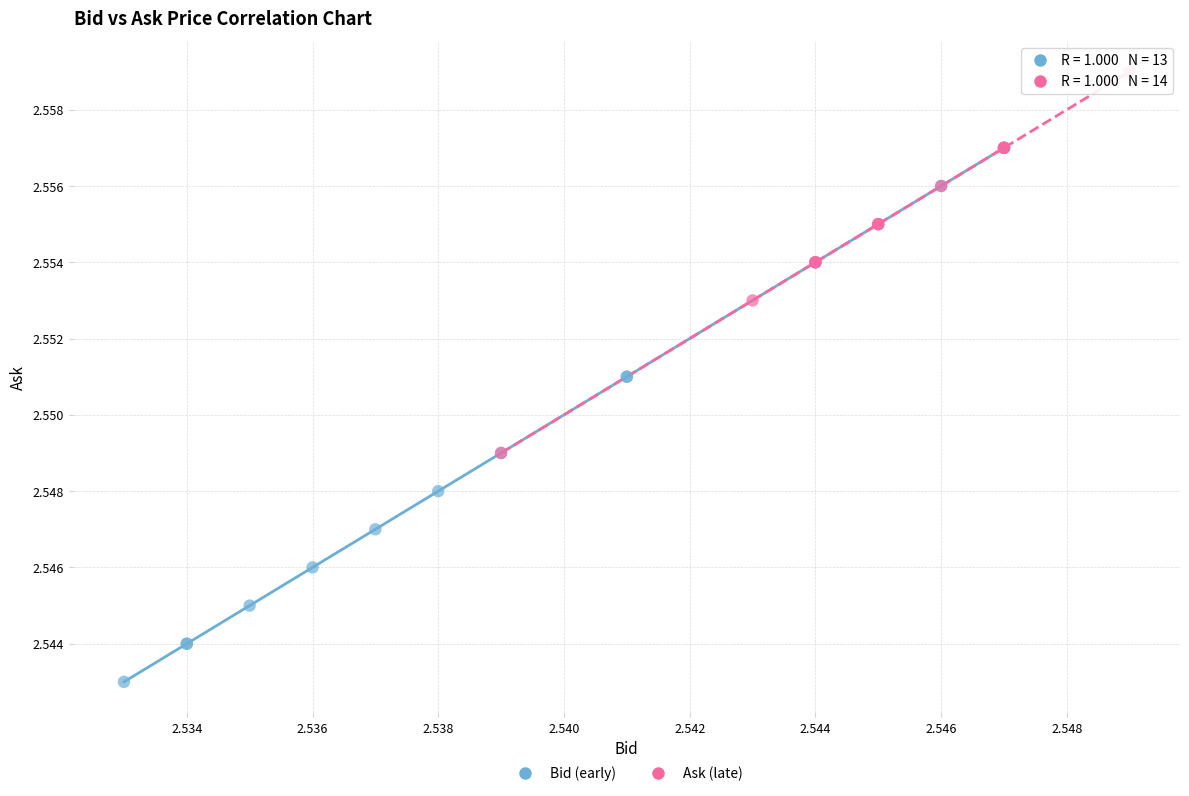

Which series reaches the maximum Y coordinate?

Ask (late)